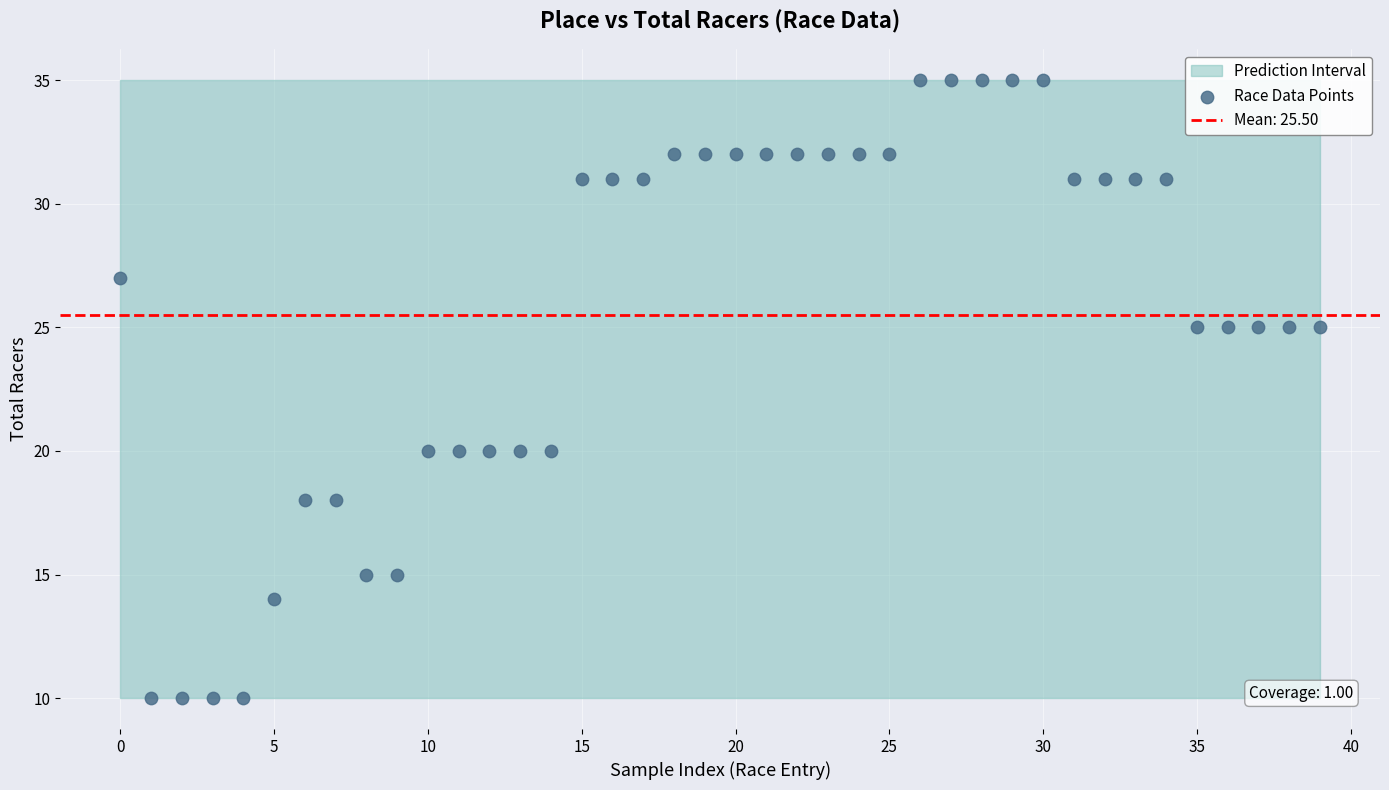

What is the range of Y values (max minus min)?

25